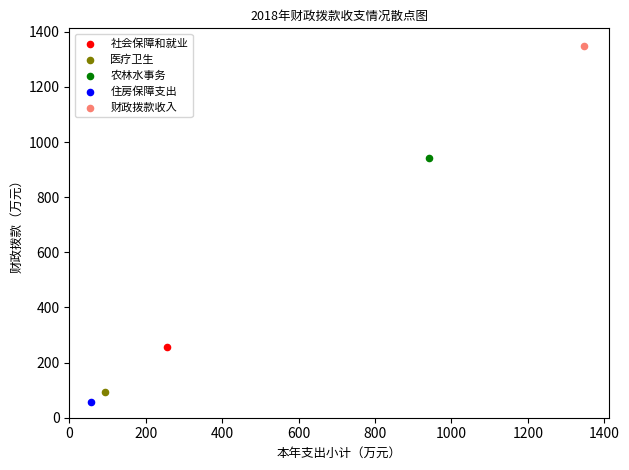

What are all the series names shown in the legend?

社会保障和就业, 医疗卫生, 农林水事务, 住房保障支出, 财政拨款收入